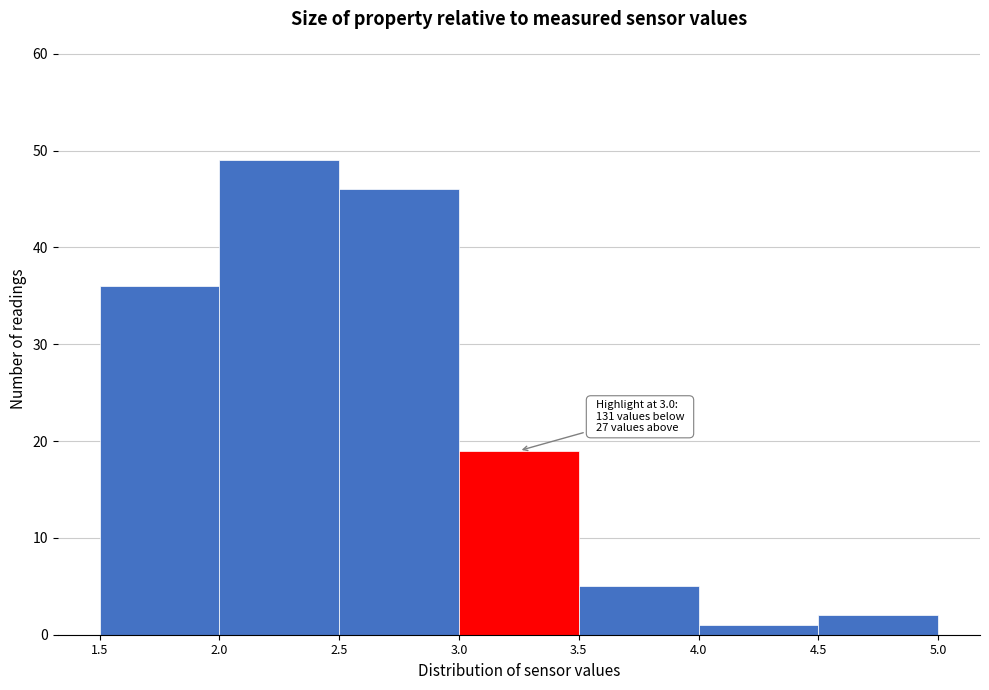

Which range on the x-axis has the tallest bar?

2.0 to 2.5